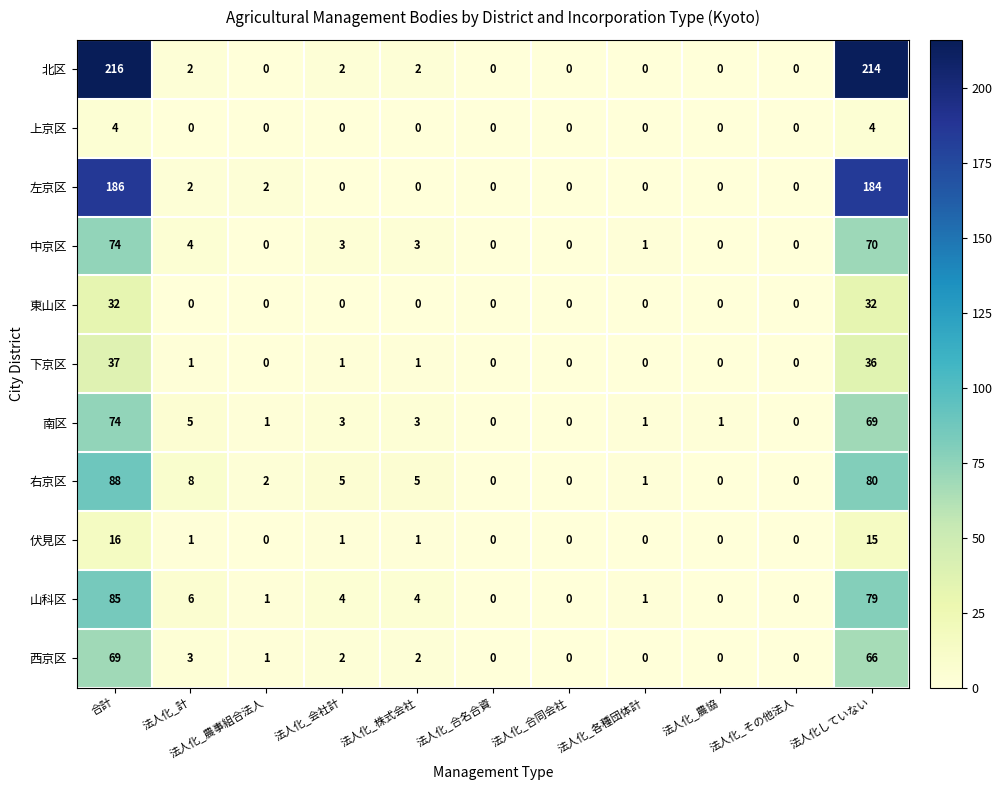

What is the spread (max minus min) of values at 法人化していない?

210